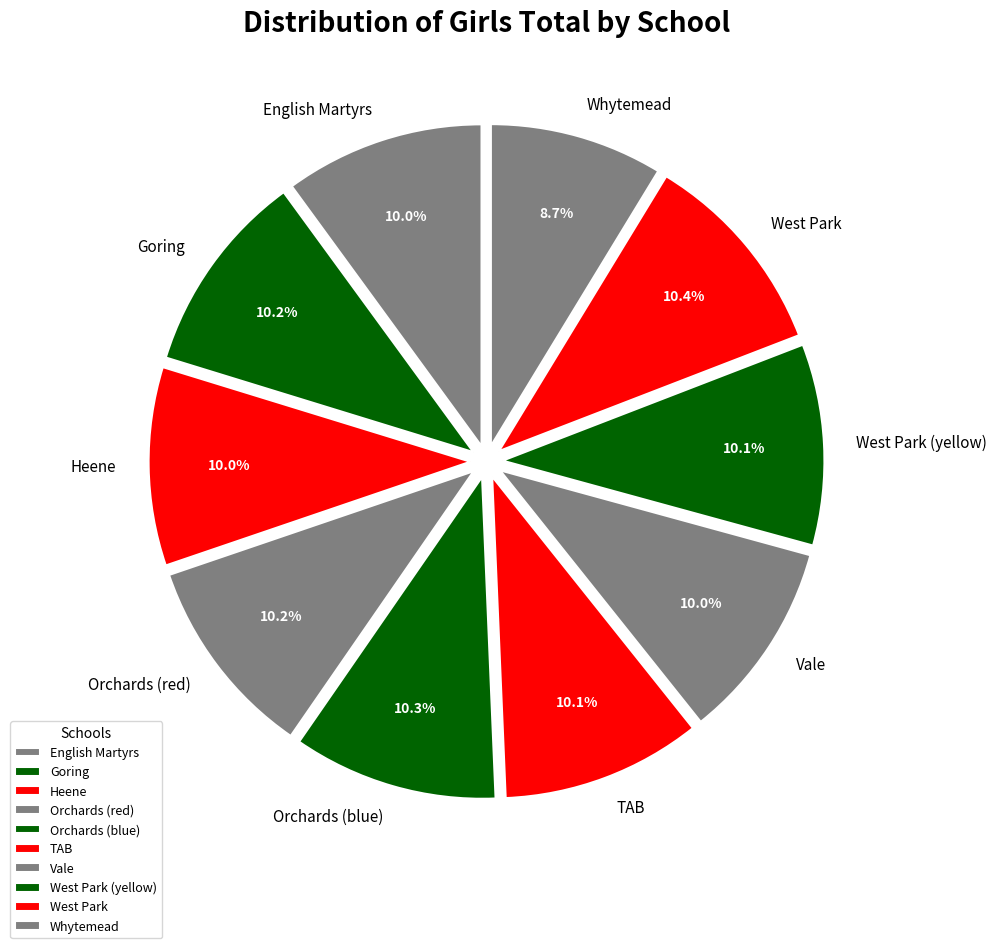

To the nearest percent, what is the combined percentage of West Park (yellow) and Heene?

20%